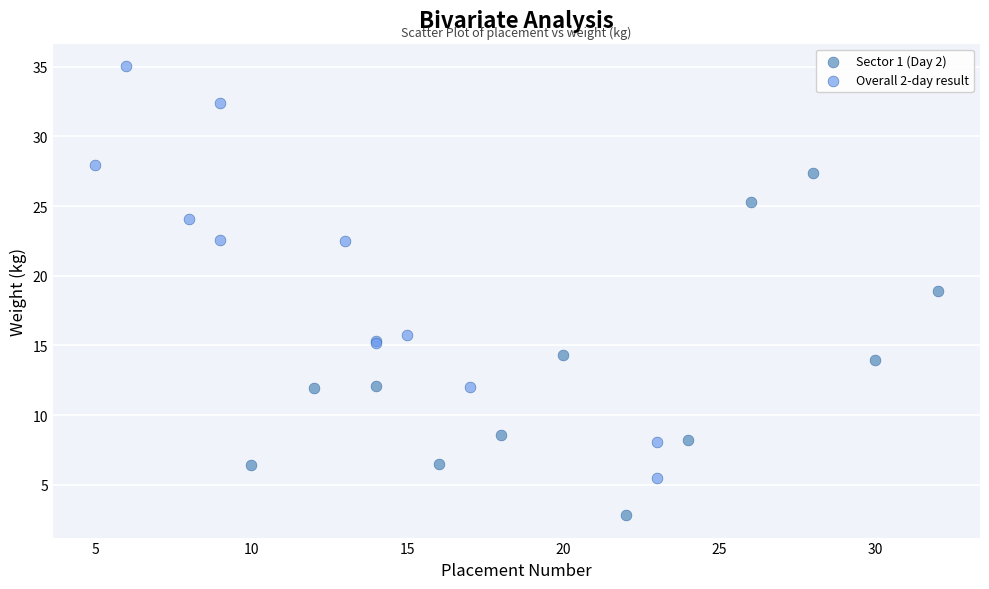

Which series reaches the maximum Y coordinate?

Overall 2-day result